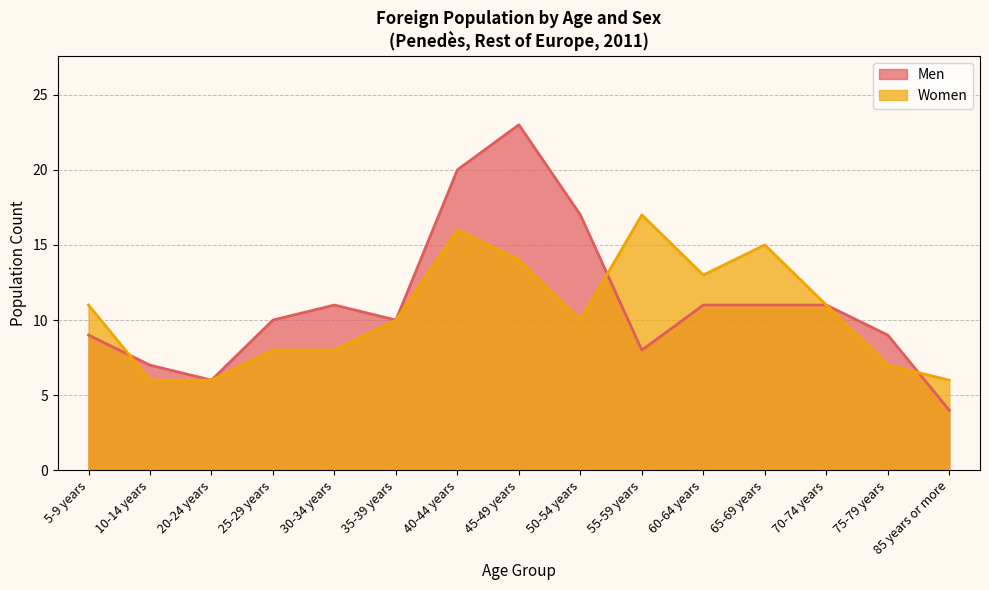

What is the label of the 9th point from the left?

50-54 years